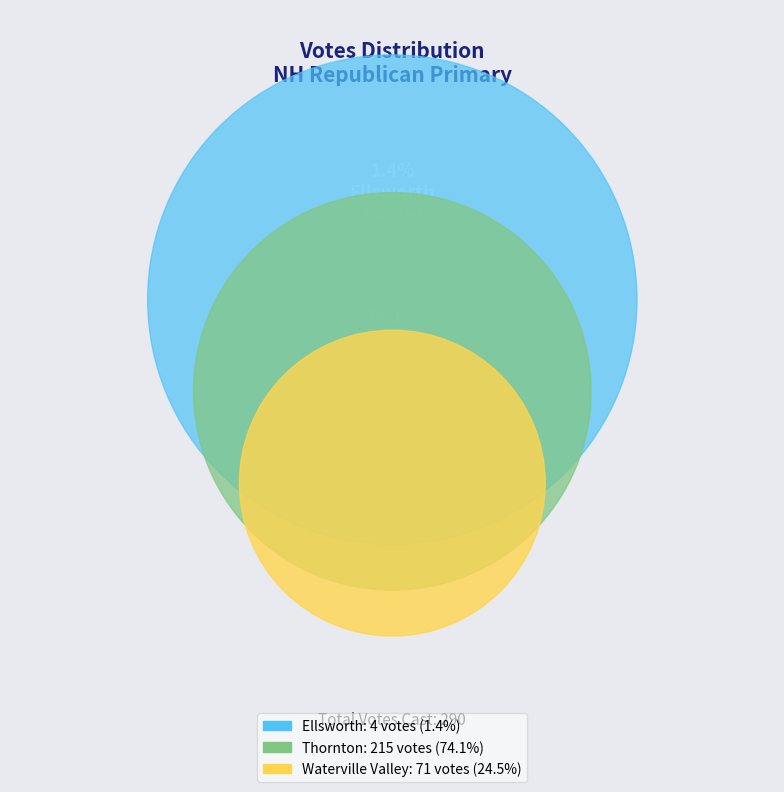

How many slices are in this pie chart?

3